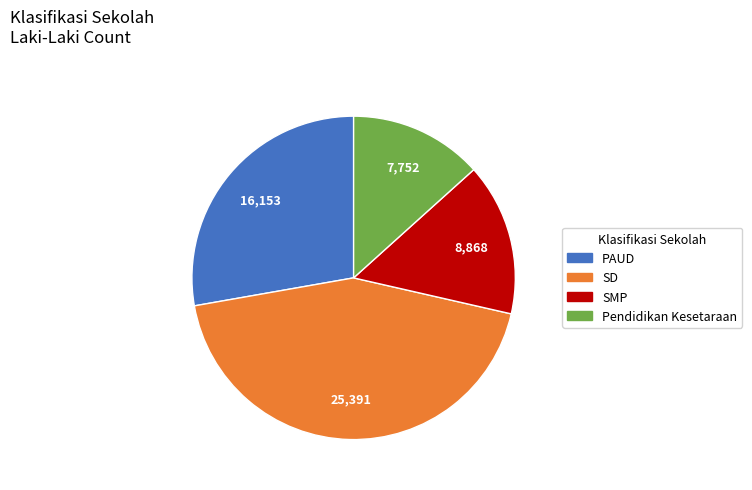

Is there any slice that represents more than half of the pie?

No